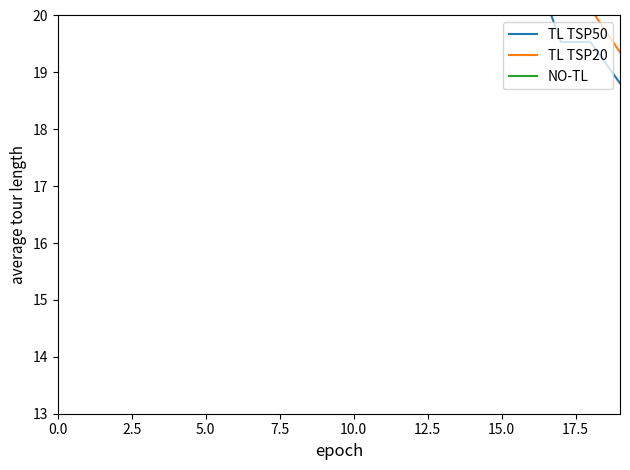

What is the spread (max minus min) of values at 15?

1.7